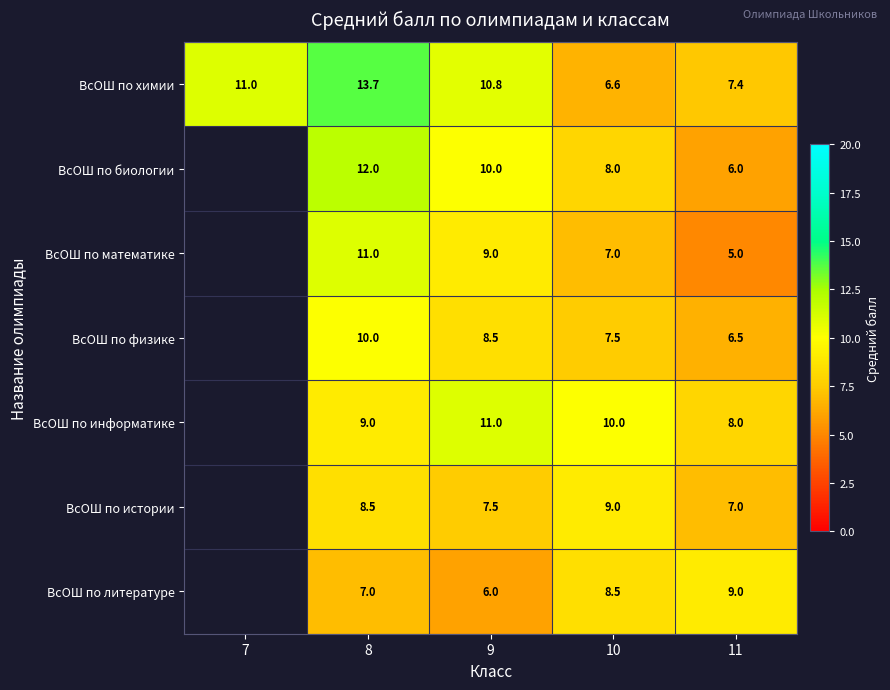

At how many categories does at least one series exceed 4?

5